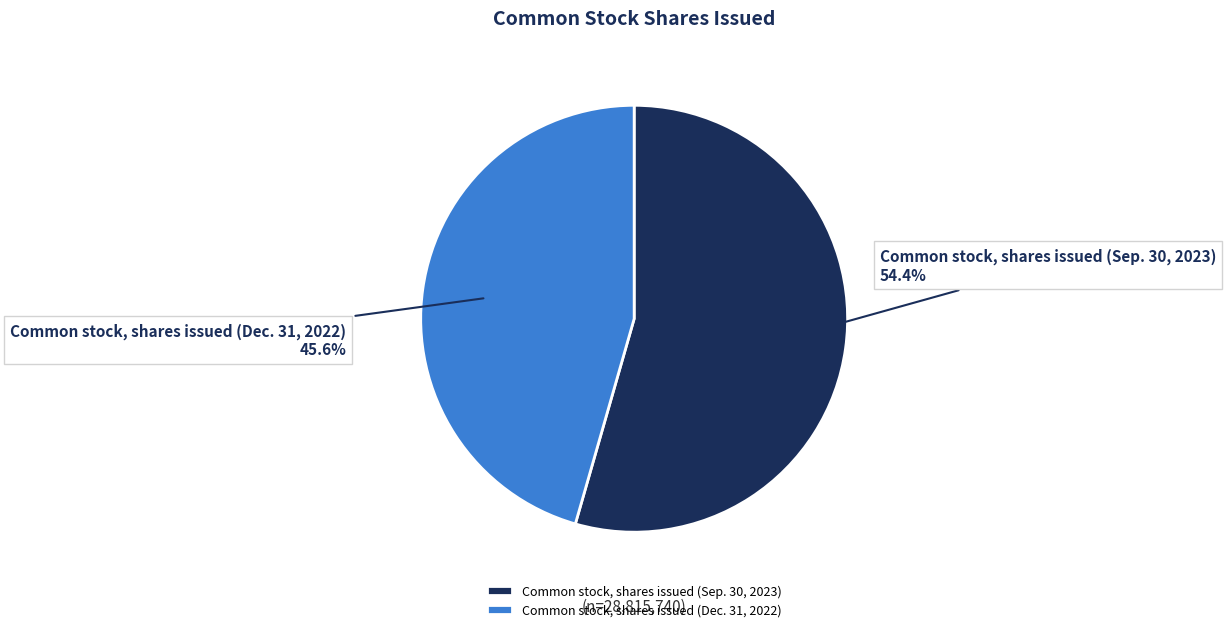

Approximately how many times larger is the value at Common stock, shares issued (Sep. 30, 2023) compared to Common stock, shares issued (Dec. 31, 2022)?

1.2